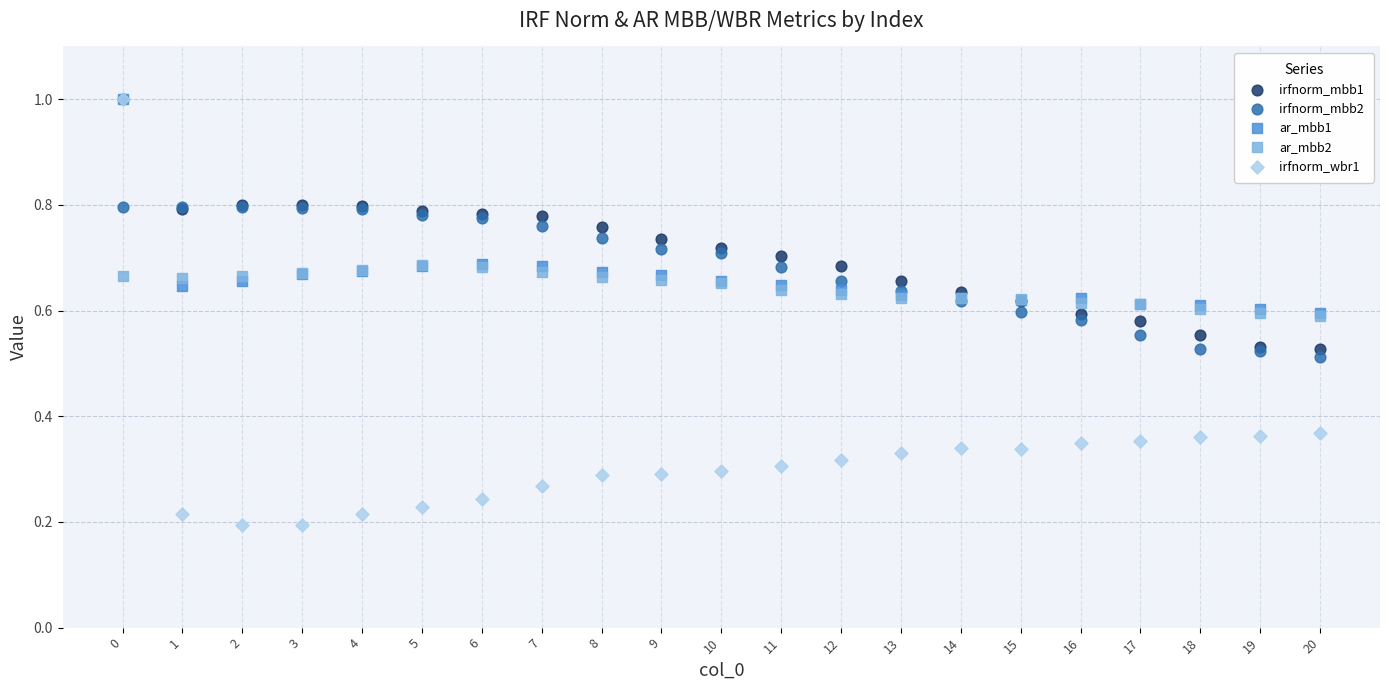

What are all the series names shown in the legend?

irfnorm_mbb1, irfnorm_mbb2, ar_mbb1, ar_mbb2, irfnorm_wbr1